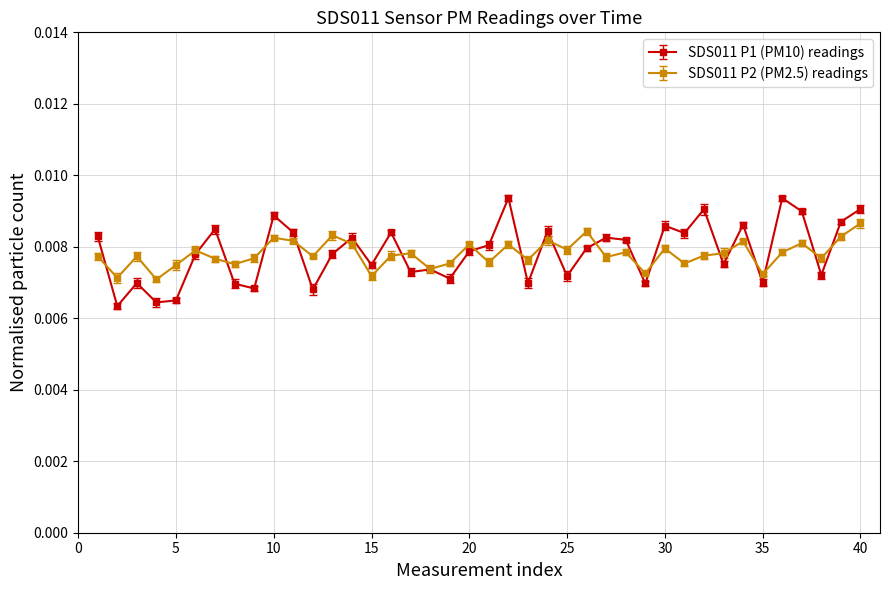

At how many categories does at least one series exceed 0?

40